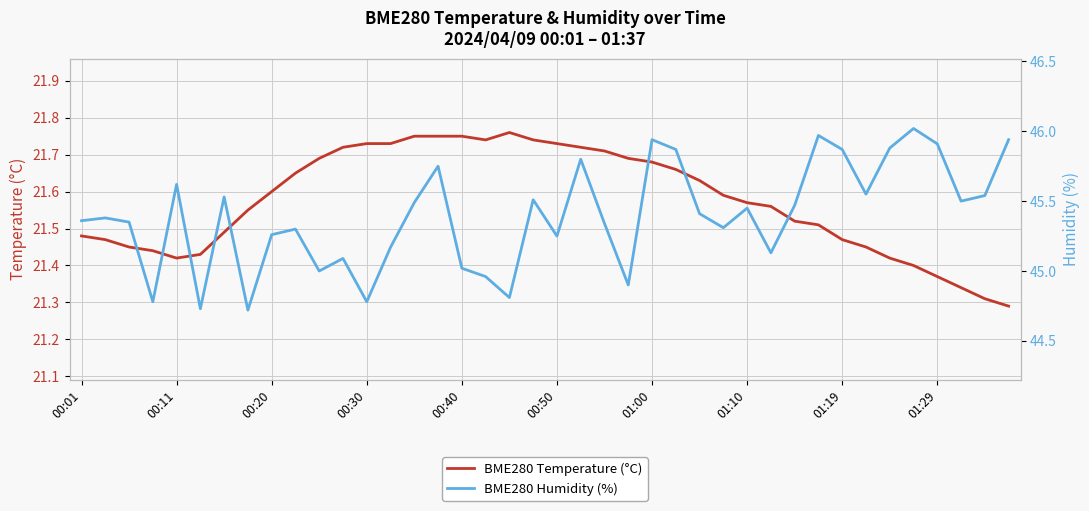

What is the difference between the second highest and second lowest values in the BME280 Temperature (°C) series?

0.4